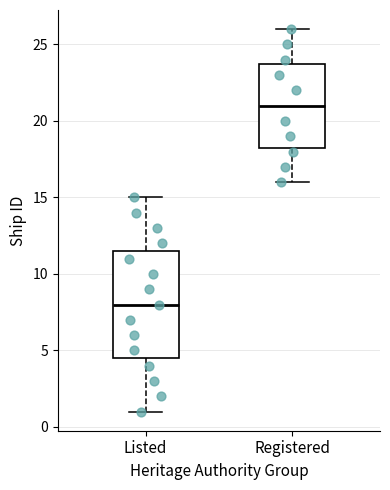

Which box has the highest median line?

Registered